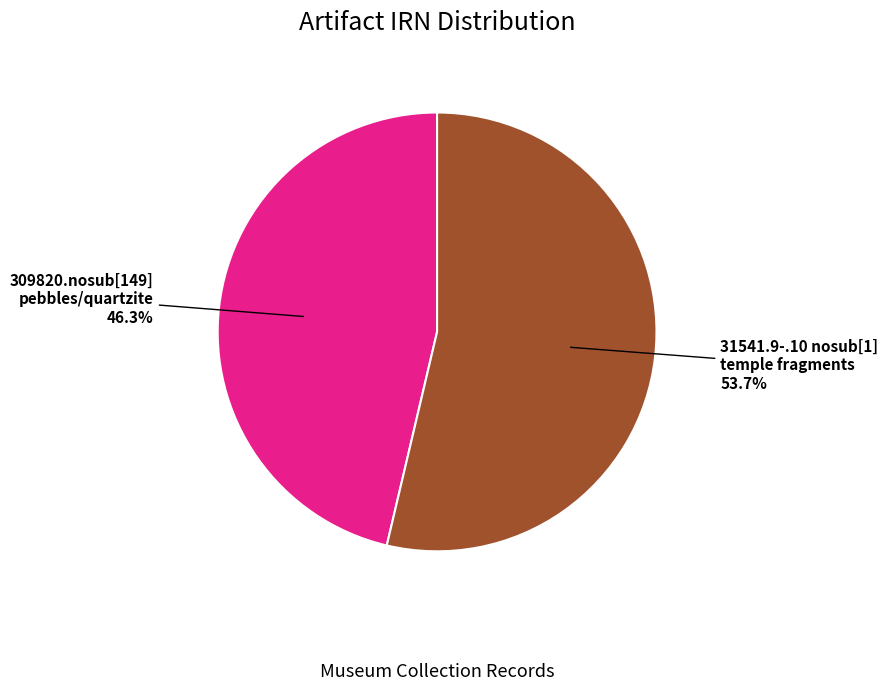

Which slice represents more than half of the pie?

31541.9-.10 nosub[1] temple fragments